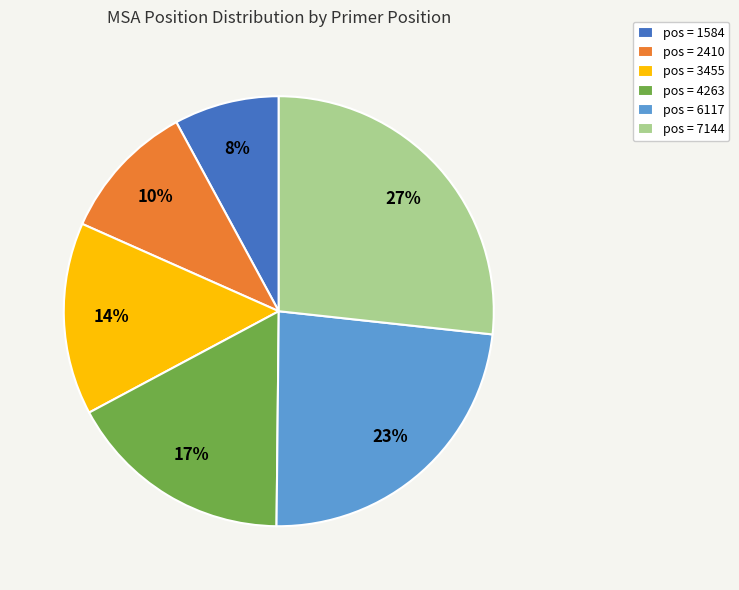

What is the ratio of the value at pos = 2410 to the value at pos = 7144?

0.4